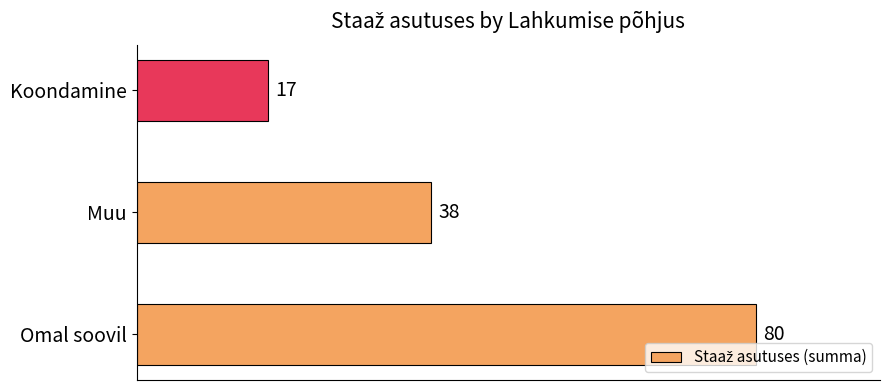

Count the values in the range 17 to 80.

3